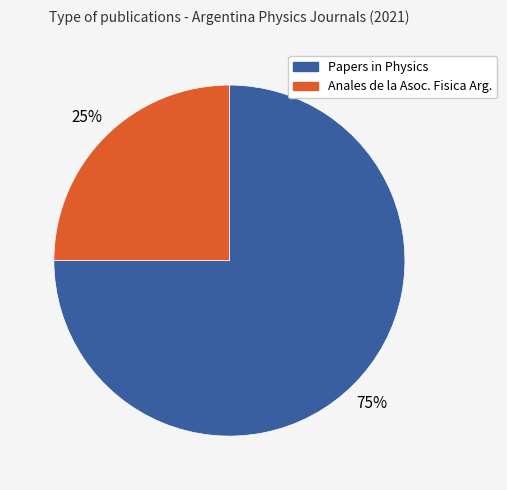

Does any single category account for the majority?

Yes